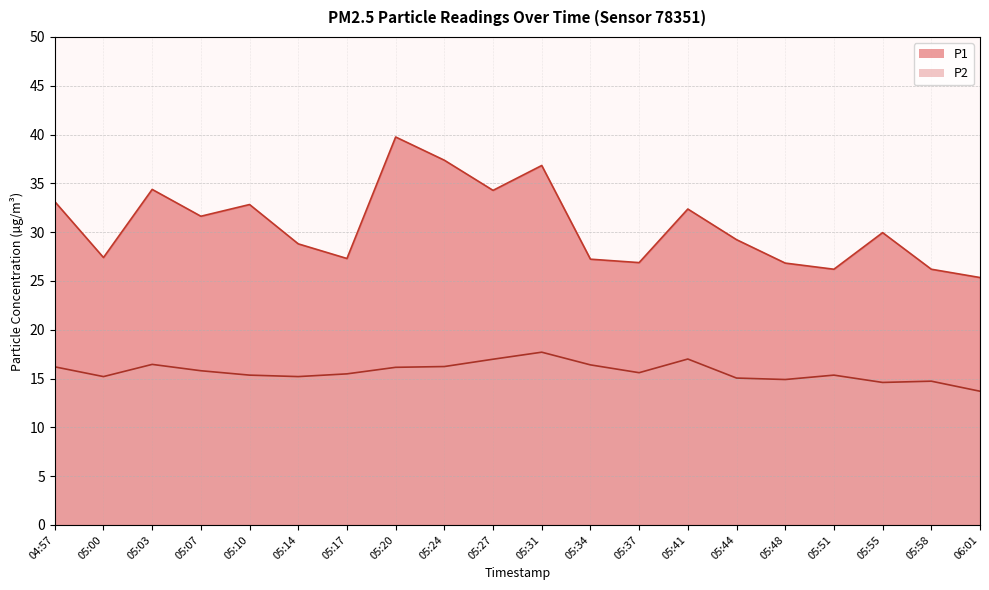

Which series has the largest total across all categories?

P1